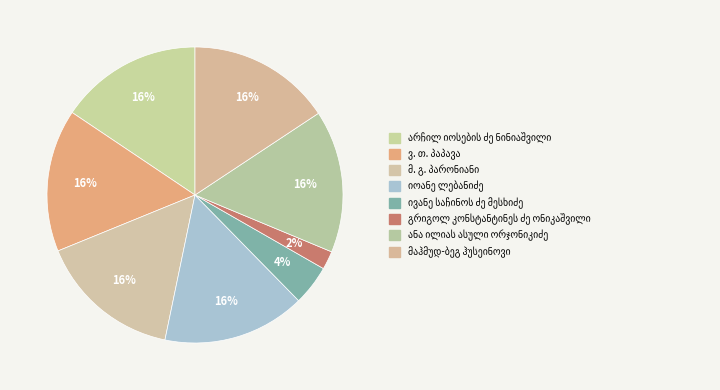

True or false: მ. გ. პარონიანი accounts for 16% of the total.

True